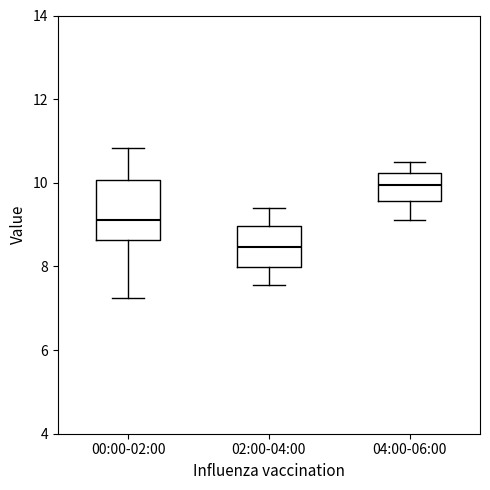

Reading left to right, transcribe this box plot: for each box, give where its median line is, the range the box spans, and where its two whiskers end, as read against the y-axis. The values are not printed on the chart, so give them approximately, as read against the axis.

00:00-02:00: median 9.2, box 8.6 to 10.0, whiskers 7.2 to 10.8
02:00-04:00: median 8.4, box 8.0 to 9.0, whiskers 7.6 to 9.4
04:00-06:00: median 10.0, box 9.6 to 10.2, whiskers 9.2 to 10.6